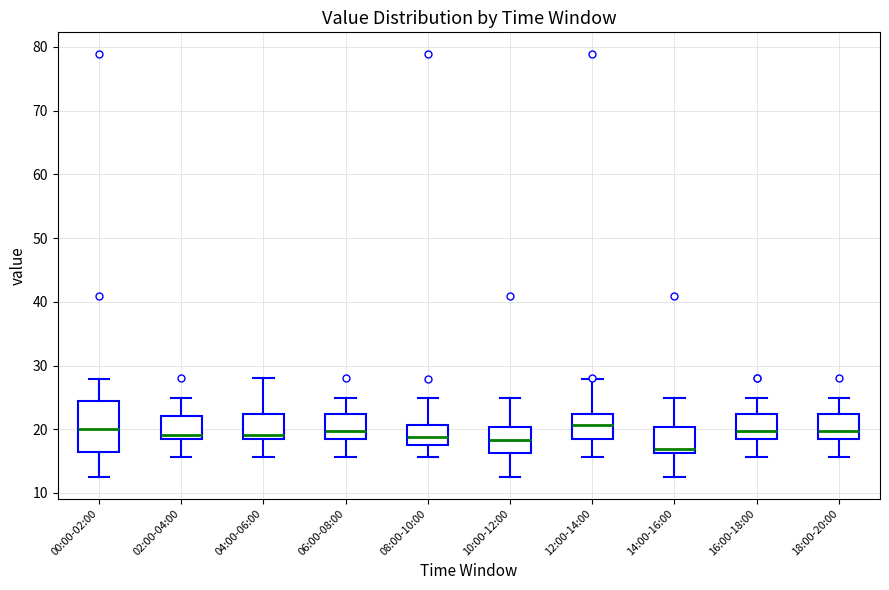

Reading left to right, read every box against the y-axis: the position of its median line, the range the box covers, and the ends of its whiskers. The values are not printed on the chart, so give them approximately, as read against the axis.

00:00-02:00: median 20, box 16 to 24, whiskers 12 to 28
02:00-04:00: median 19, box 18 to 22, whiskers 16 to 25
04:00-06:00: median 19, box 18 to 22, whiskers 16 to 28
06:00-08:00: median 20, box 19 to 22, whiskers 16 to 25
08:00-10:00: median 19, box 18 to 21, whiskers 16 to 25
10:00-12:00: median 18, box 16 to 20, whiskers 12 to 25
12:00-14:00: median 21, box 19 to 22, whiskers 16 to 28
14:00-16:00: median 17, box 16 to 20, whiskers 12 to 25
16:00-18:00: median 20, box 19 to 22, whiskers 16 to 25
18:00-20:00: median 20, box 19 to 22, whiskers 16 to 25